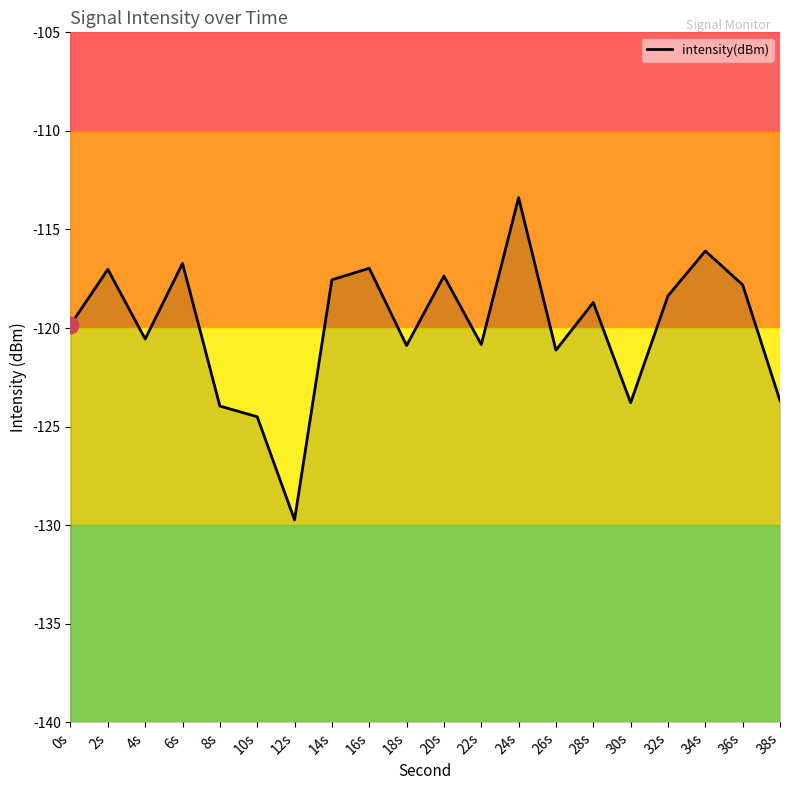

Reading left to right, list all the values displayed in this chart.

0s=-119.8	2s=-117.0	4s=-120.6	6s=-116.7	8s=-124.0	10s=-124.5	12s=-129.7	14s=-117.6	16s=-117.0	18s=-120.9	20s=-117.4	22s=-120.8	24s=-113.4	26s=-121.1	28s=-118.7	30s=-123.8	32s=-118.4	34s=-116.1	36s=-117.8	38s=-123.7